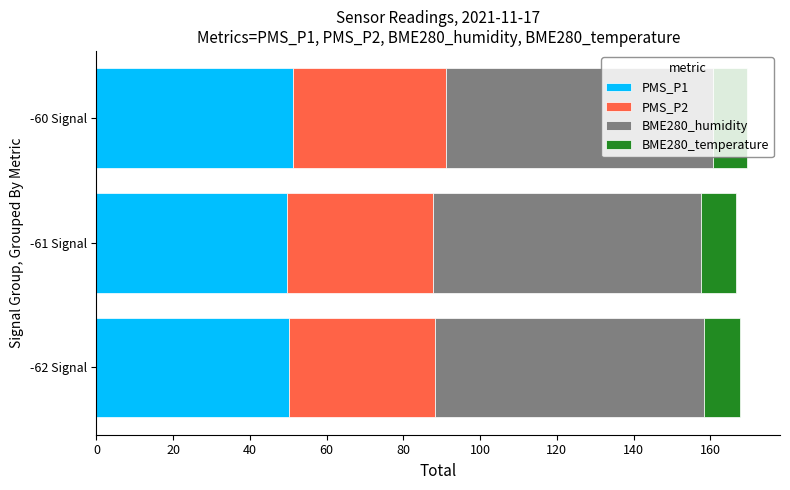

What is the maximum value for PMS_P1?

51.3